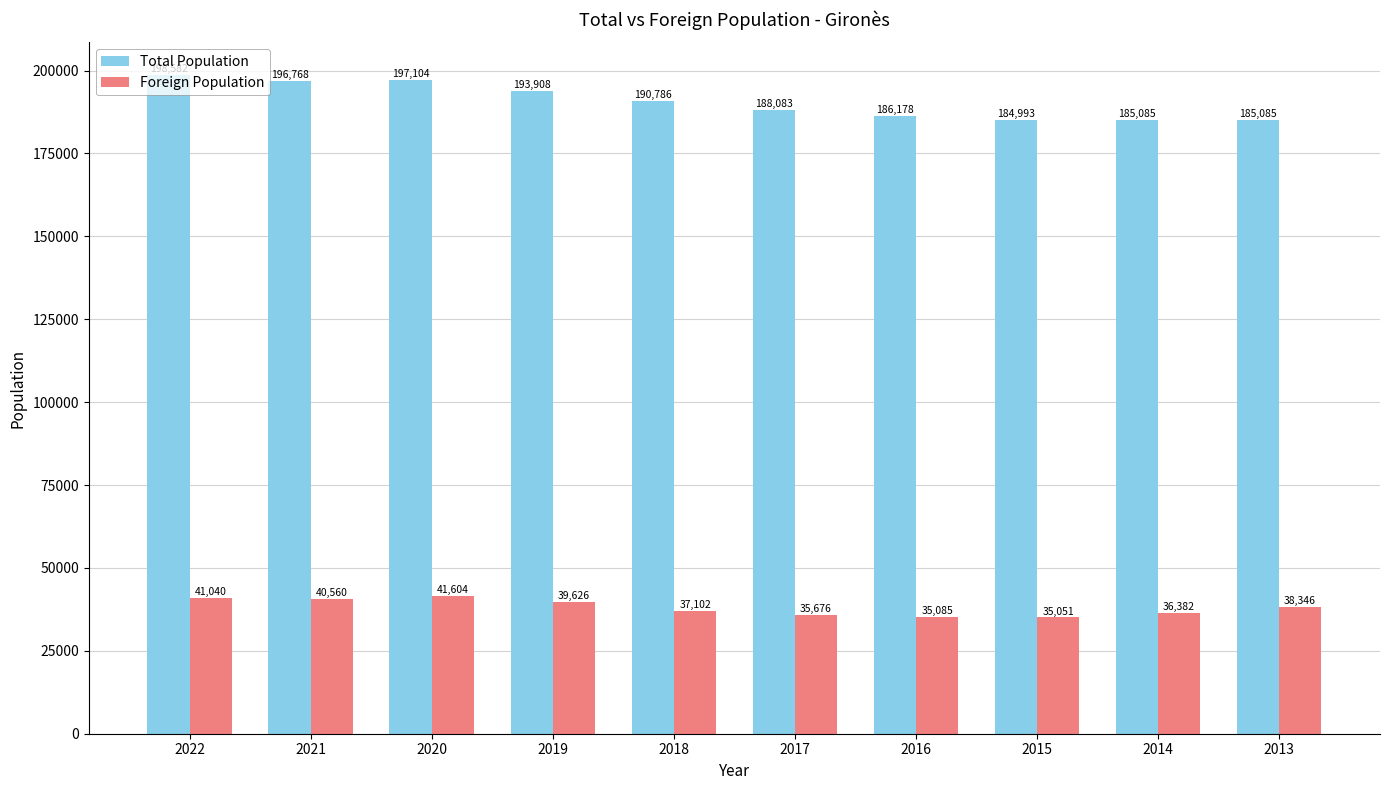

Which series has the largest range (max minus min)?

Total Population